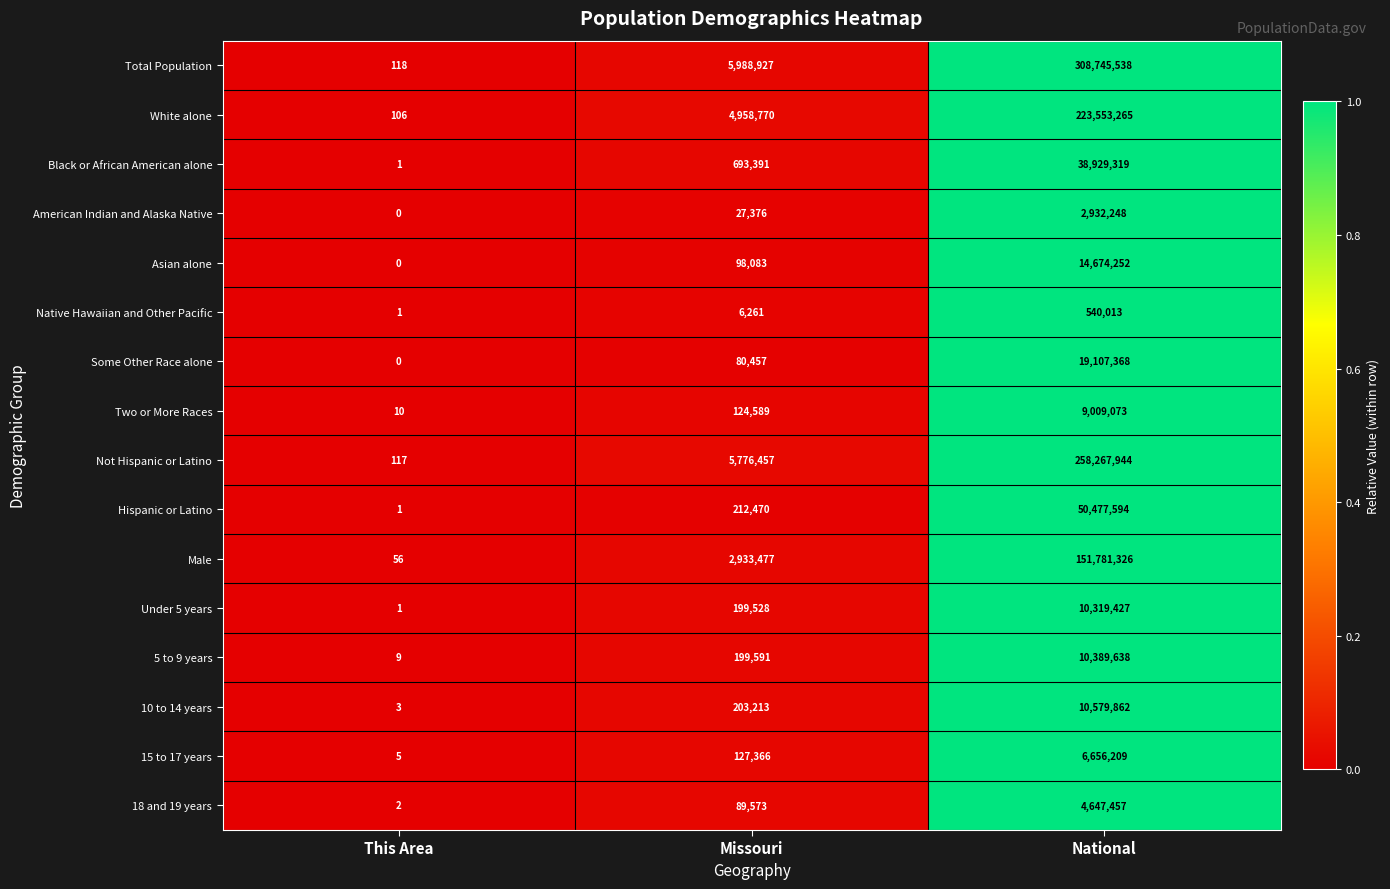

What is the average value of the Two or More Races series?

3044557